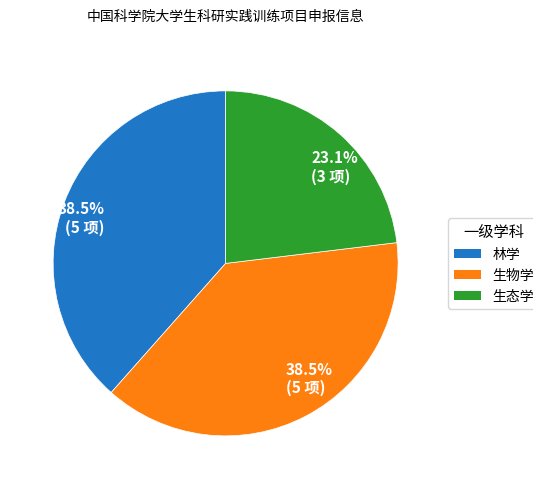

How many slices are in this pie chart?

3